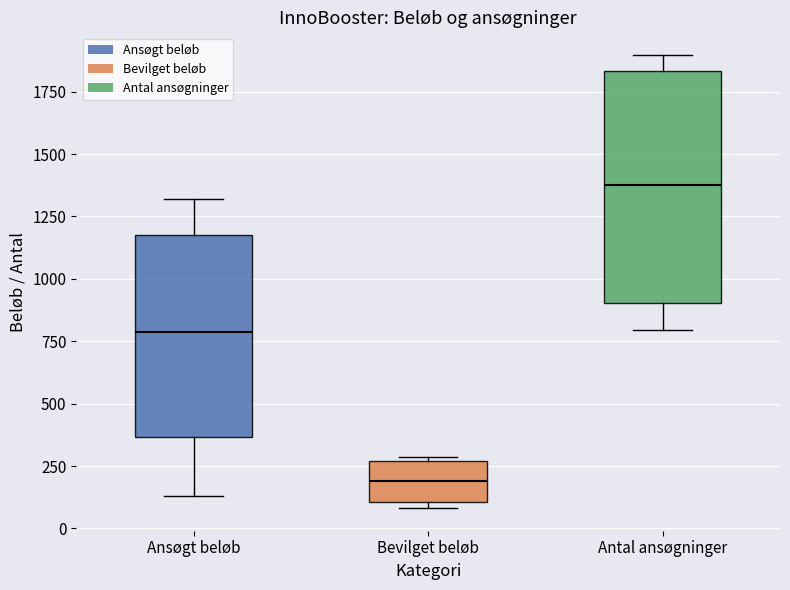

Which box's median line is the lowest?

Bevilget beløb